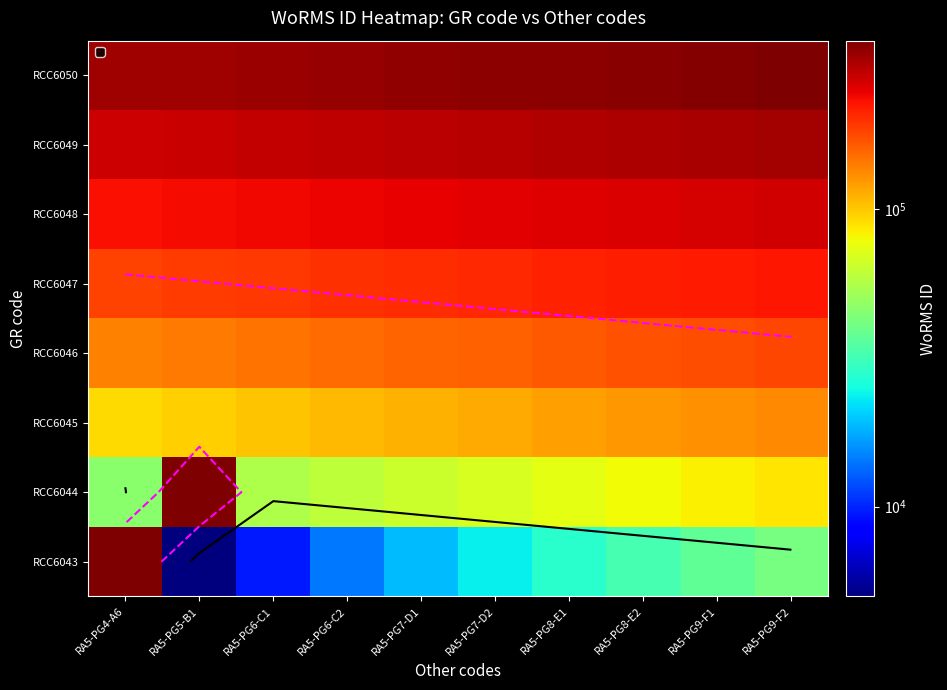

What is the lowest value of the RCC6049 series?

277104.8